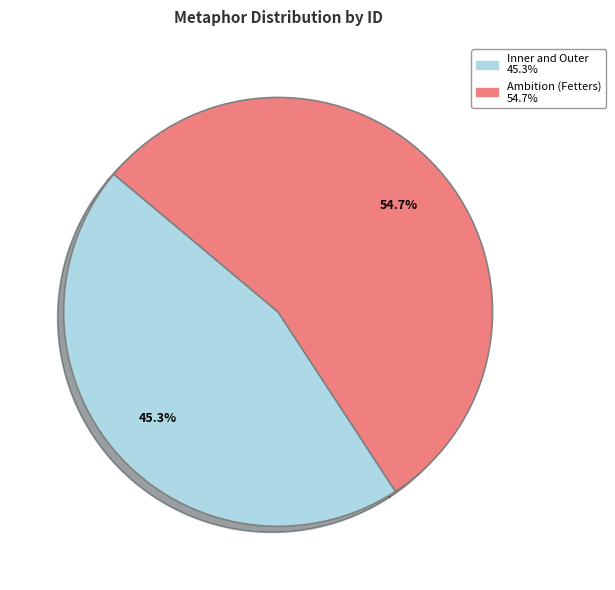

What is the majority slice?

Ambition (Fetters)